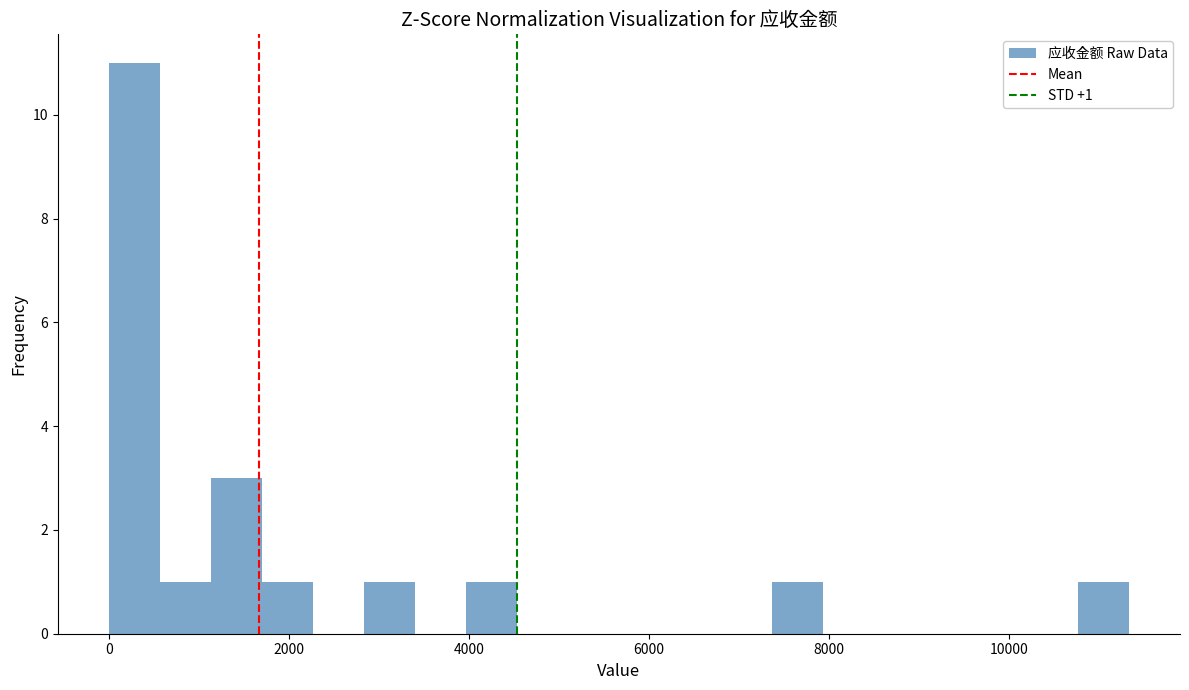

Read against the x-axis, roughly where is the centre of the tallest bar?

200